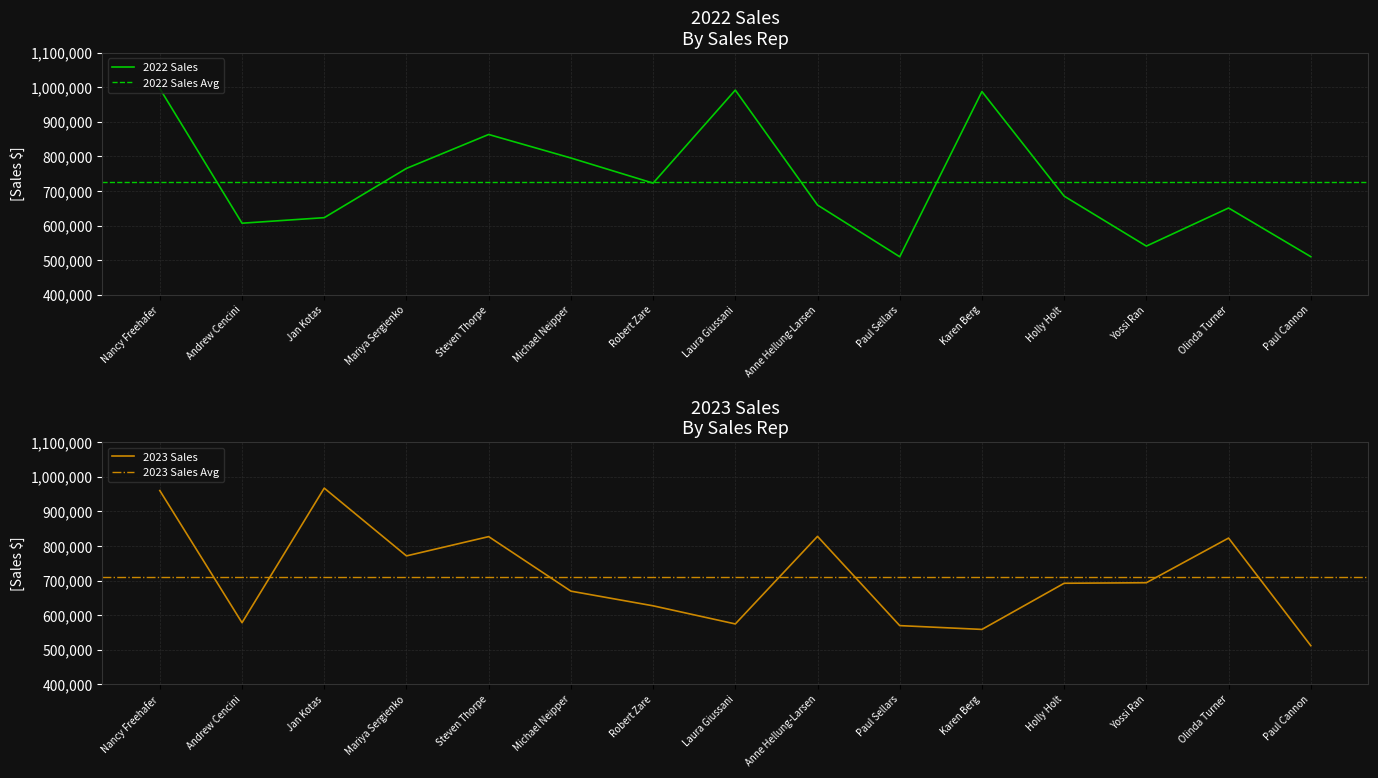

Which label corresponds to the largest value in the chart?

Nancy Freehafer